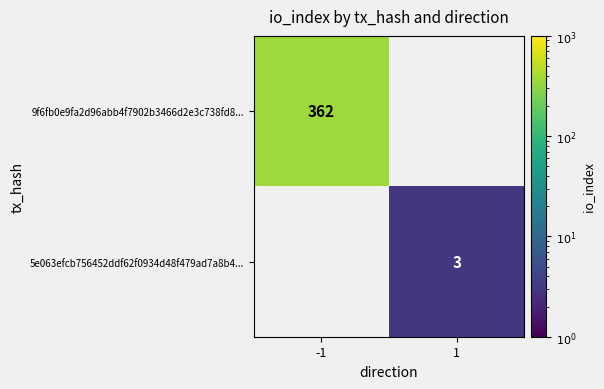

At which category does the chart reach its minimum across all series?

1